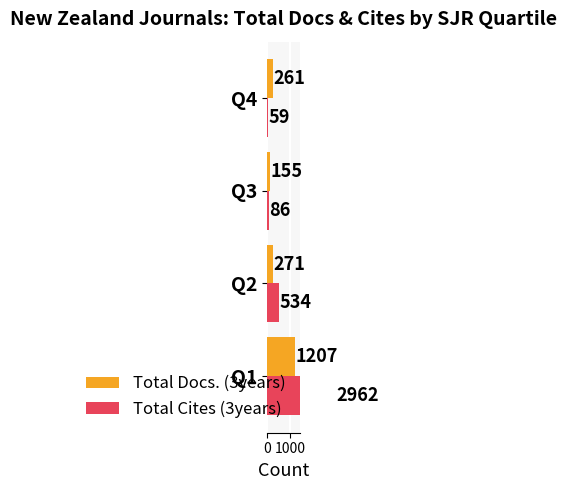

Is it true that Total Docs. (3years) equals 1207 at Q1?

True